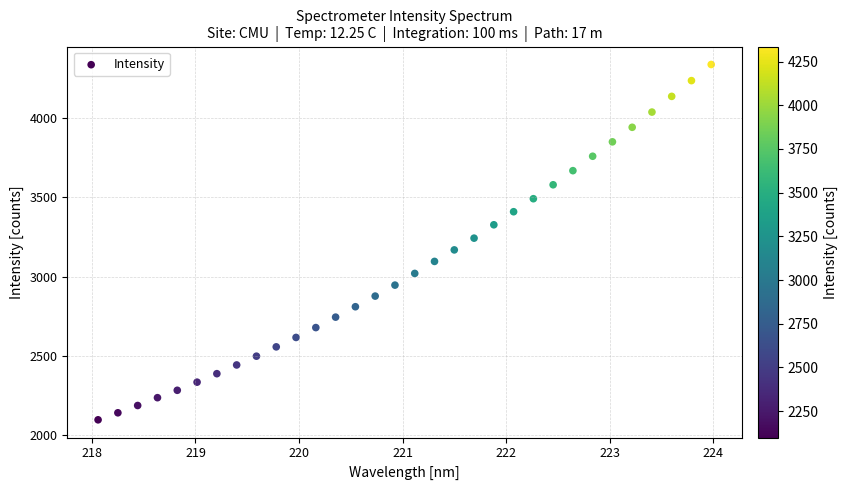

What is the range of X values (max minus min)?

5.9